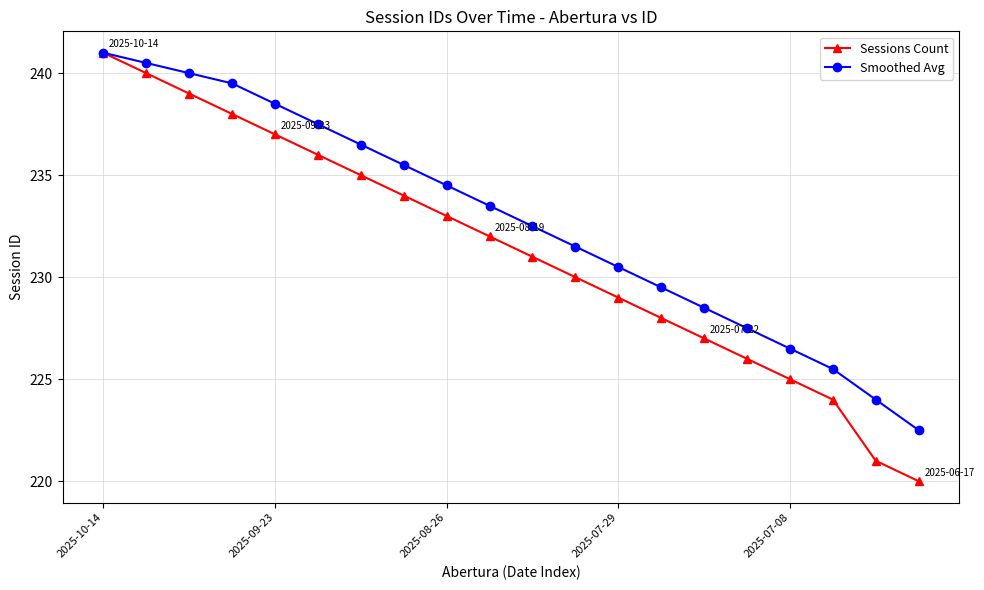

How many values in the Sessions Count series are below 232?

10